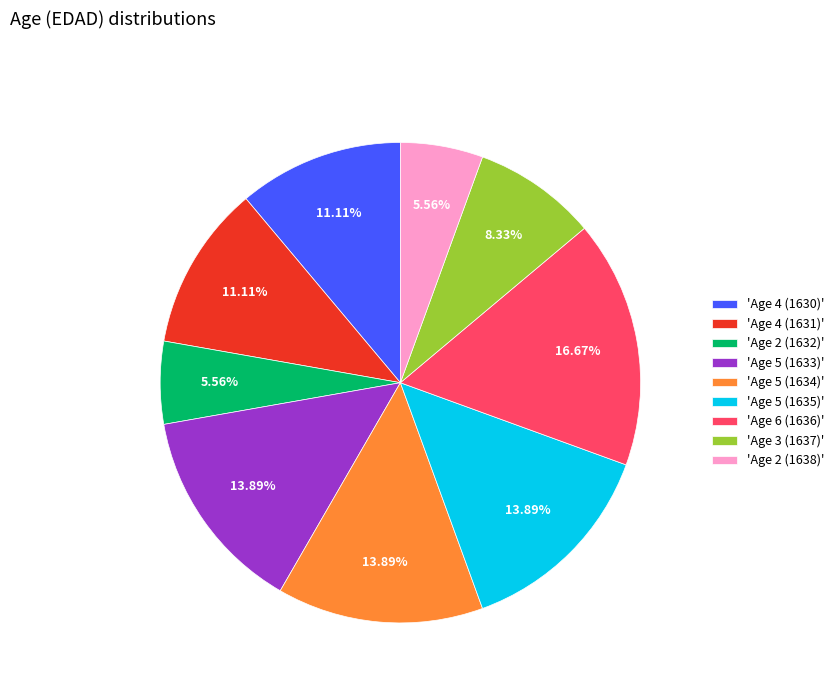

Do 'Age 2 (1638)' and 'Age 5 (1634)' together represent more than half of the pie?

No